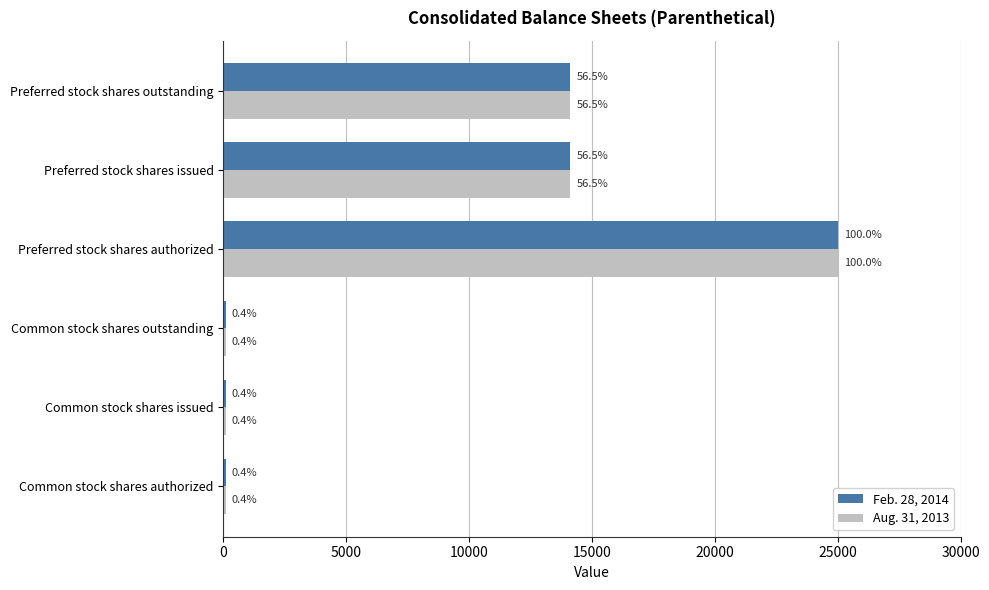

What are all the series names shown in the legend?

Feb. 28, 2014, Aug. 31, 2013